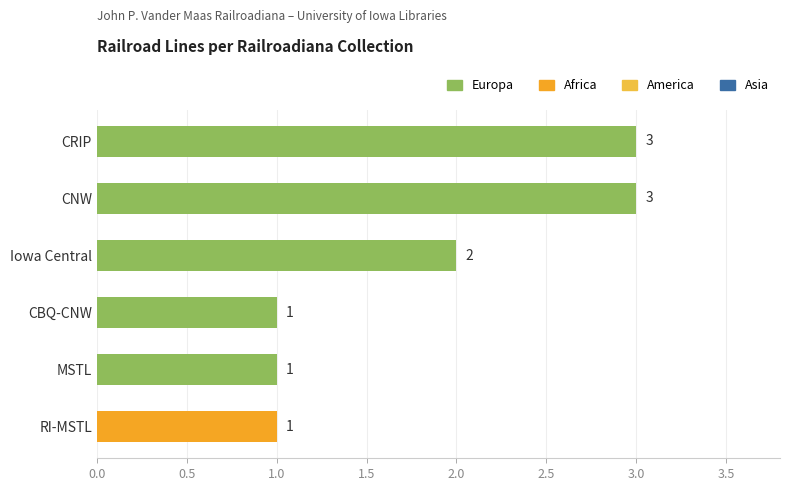

Which has a higher value, CRIP or CBQ-CNW?

CRIP